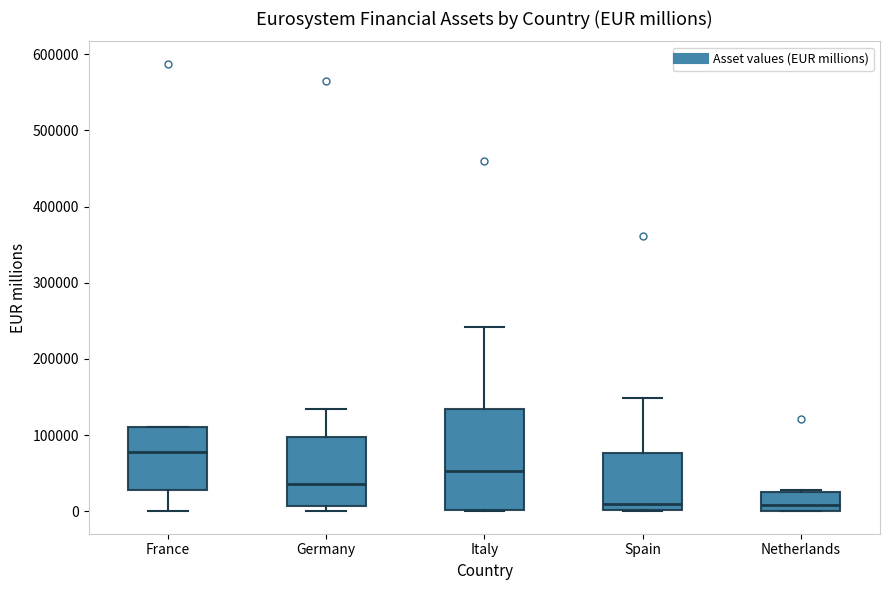

Reading left to right, read every box against the y-axis: the position of its median line, the range the box covers, and the ends of its whiskers. The values are not printed on the chart, so give them approximately, as read against the axis.

France: median 80000, box 30000 to 110000, whiskers 0 to 110000
Germany: median 40000, box 10000 to 100000, whiskers 0 to 130000
Italy: median 50000, box 0 to 130000, whiskers 0 to 240000
Spain: median 10000, box 0 to 80000, whiskers 0 to 150000
Netherlands: median 10000, box 0 to 30000, whiskers 0 to 30000